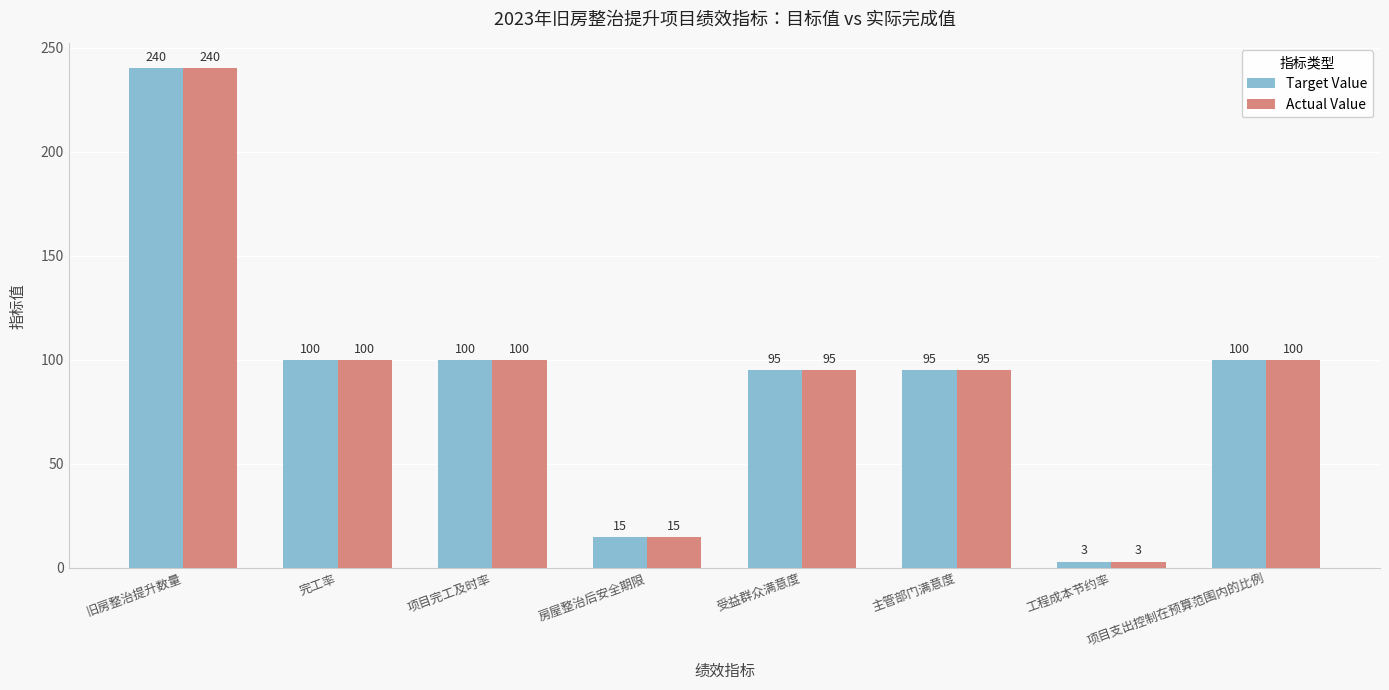

Reading left to right, what are all the values shown in this chart?

Target Value: 旧房整治提升数量=240	完工率=100	项目完工及时率=100	房屋整治后安全期限=15	受益群众满意度=95	主管部门满意度=95	工程成本节约率=3	项目支出控制在预算范围内的比例=100
Actual Value: 旧房整治提升数量=240	完工率=100	项目完工及时率=100	房屋整治后安全期限=15	受益群众满意度=95	主管部门满意度=95	工程成本节约率=3	项目支出控制在预算范围内的比例=100